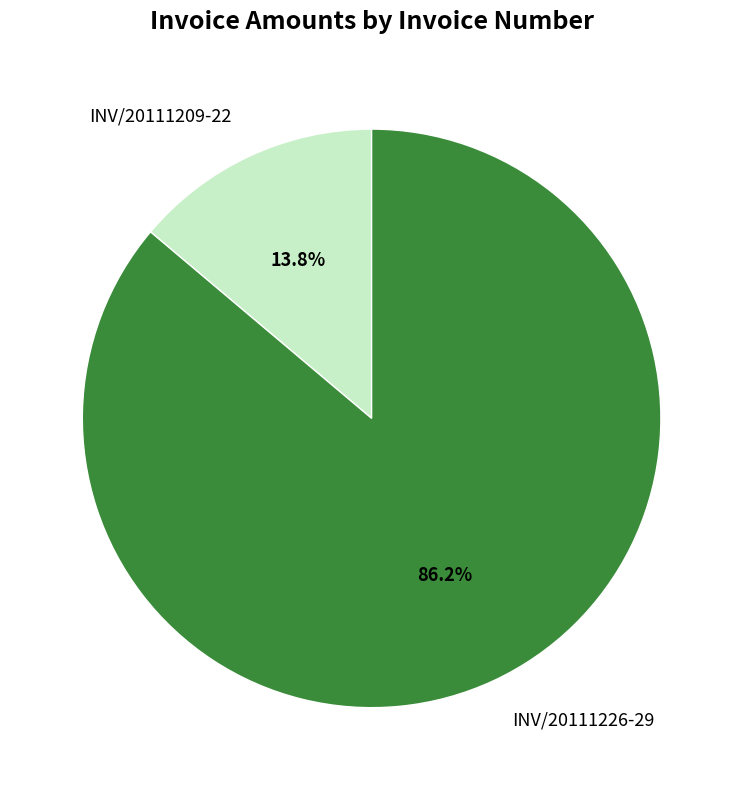

To the nearest percent, what is the average slice percentage?

50%